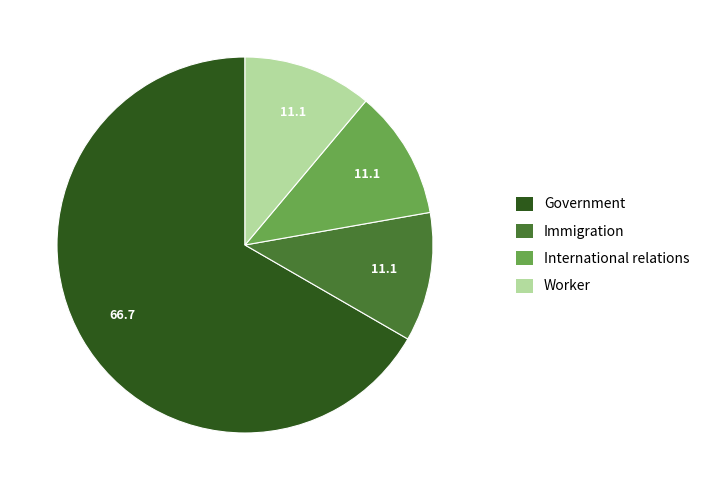

What is the ratio of the value at Government to the value at Worker?

6.0